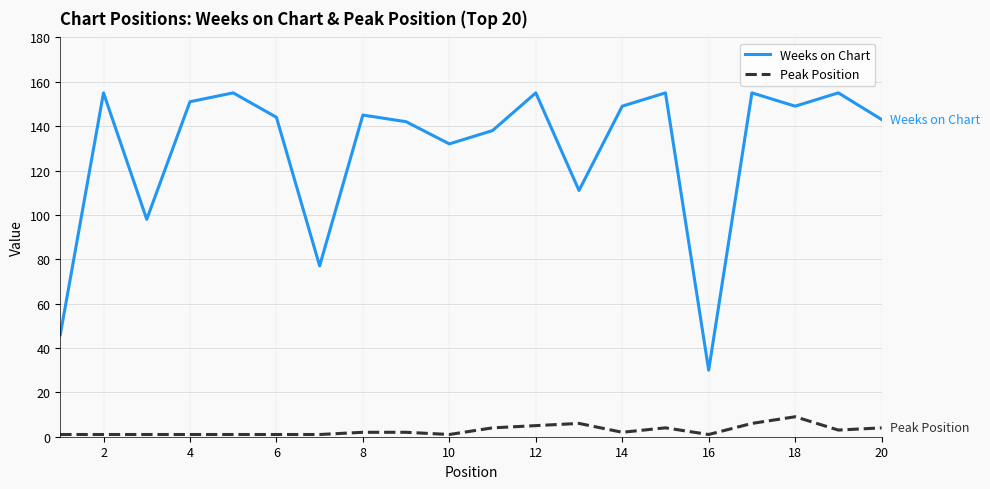

What is the difference between the maximum and minimum values in the Weeks on Chart series?

125